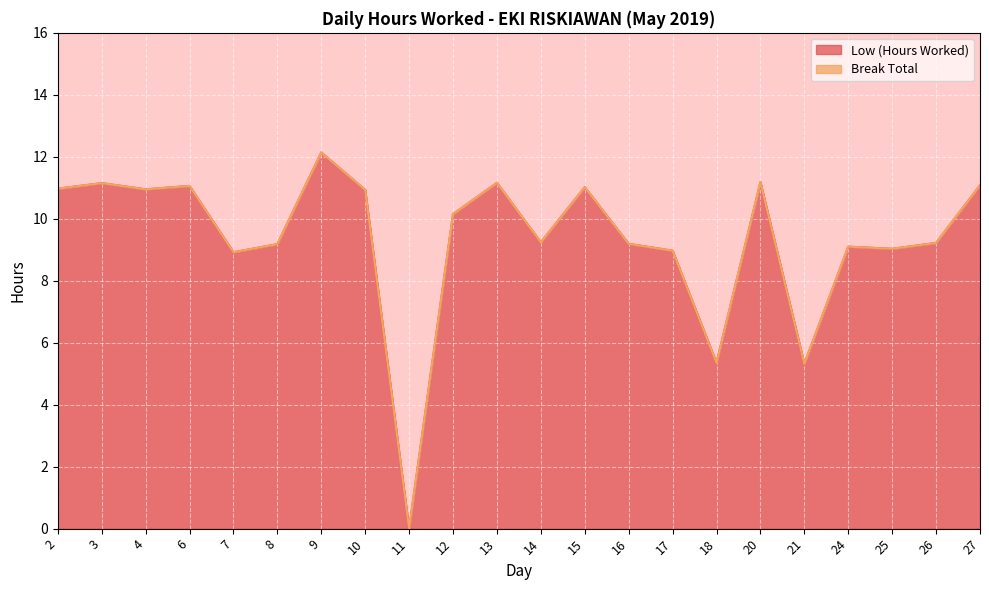

Reading left to right, transcribe all the data shown in this chart.

2=11.0	3=11.2	4=10.9	6=11.1	7=8.9	8=9.2	9=12.1	10=10.9	11=0.0	12=10.2	13=11.2	14=9.2	15=11.0	16=9.2	17=9.0	18=5.3	20=11.2	21=5.3	24=9.1	25=9.0	26=9.2	27=11.1